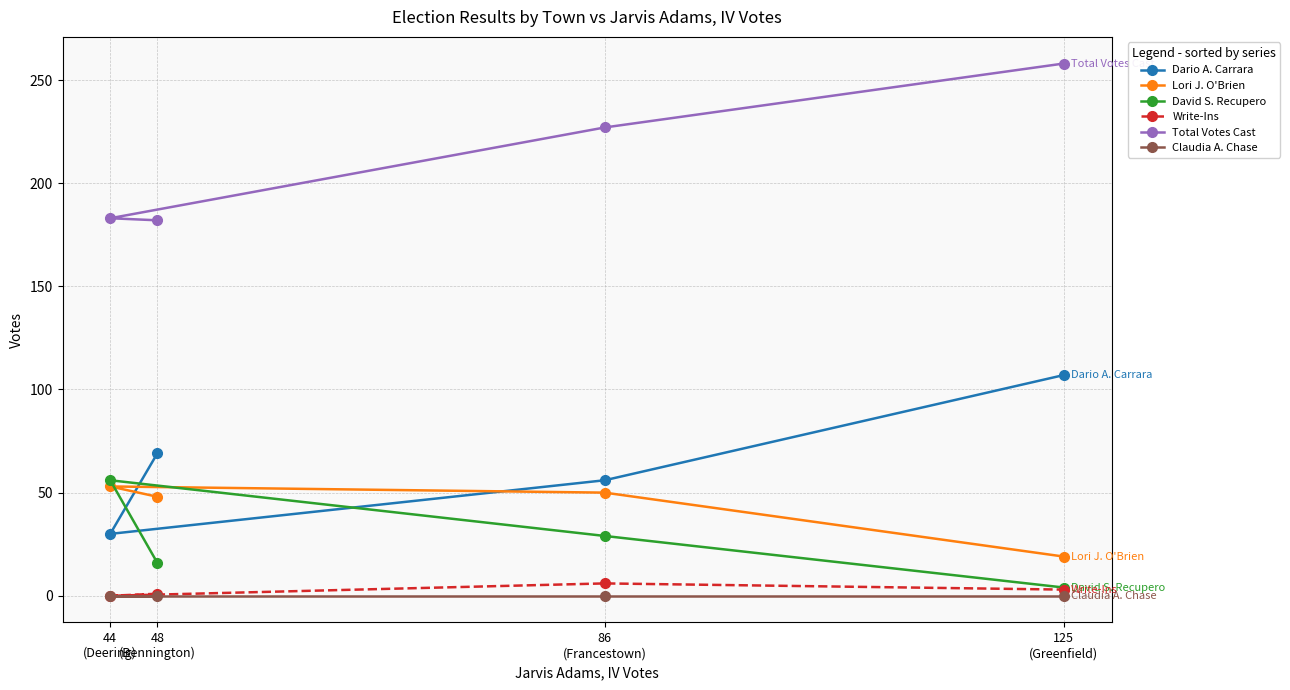

The Total Votes Cast series shows 404 at 86
(Francestown). True or false?

False